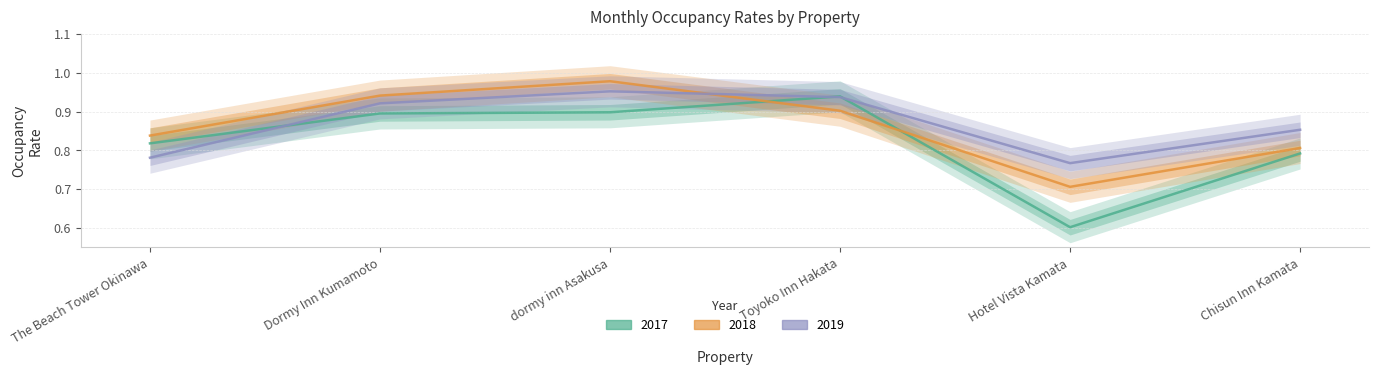

At which label does 2017 reach its peak?

Toyoko Inn Hakata